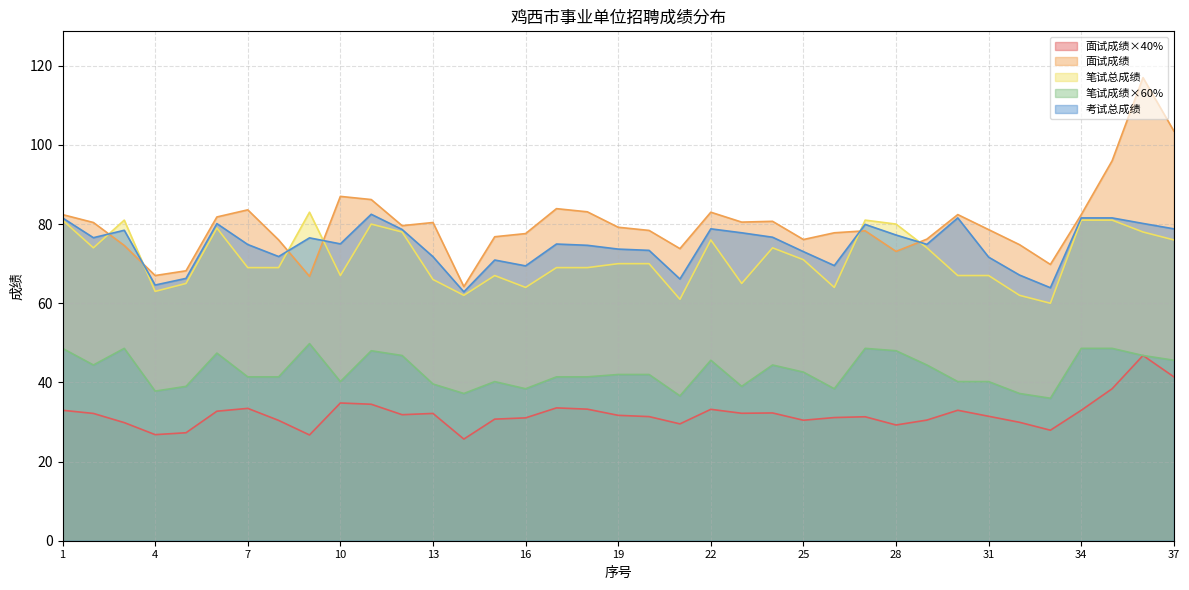

What is the total value across all series at 33?

257.6